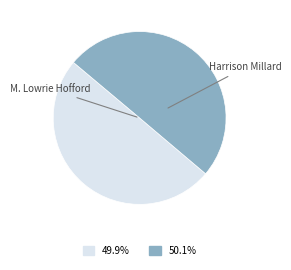

How many slices are in this pie chart?

2